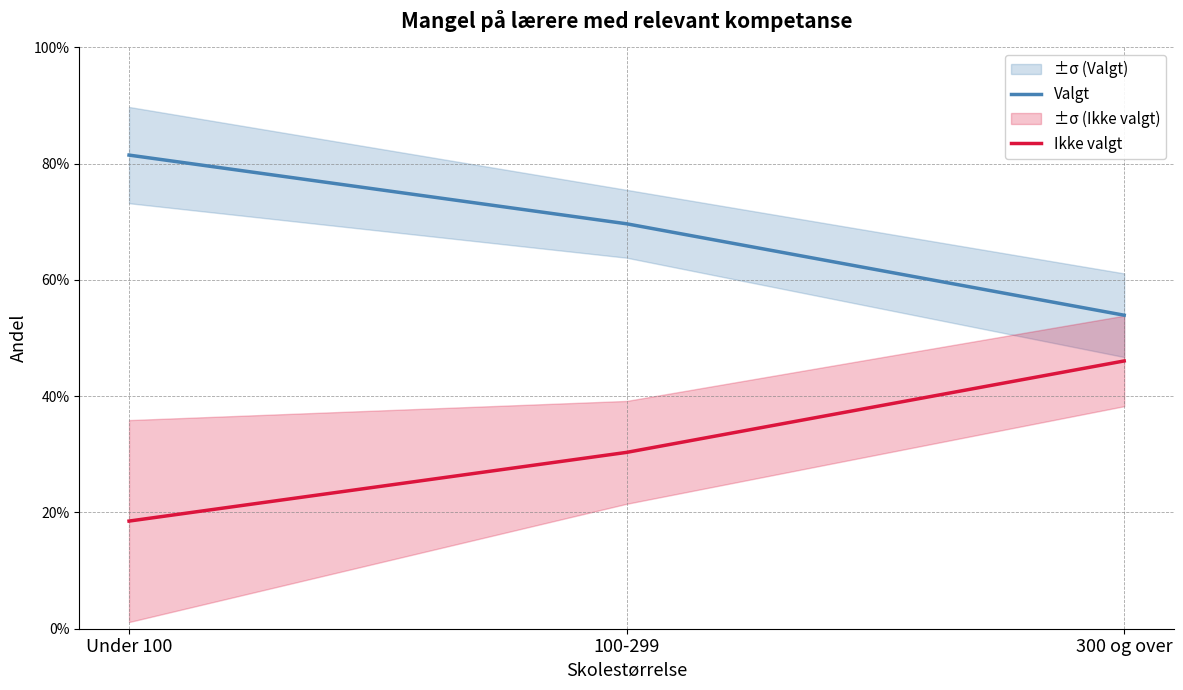

What is the greatest value displayed?

0.8